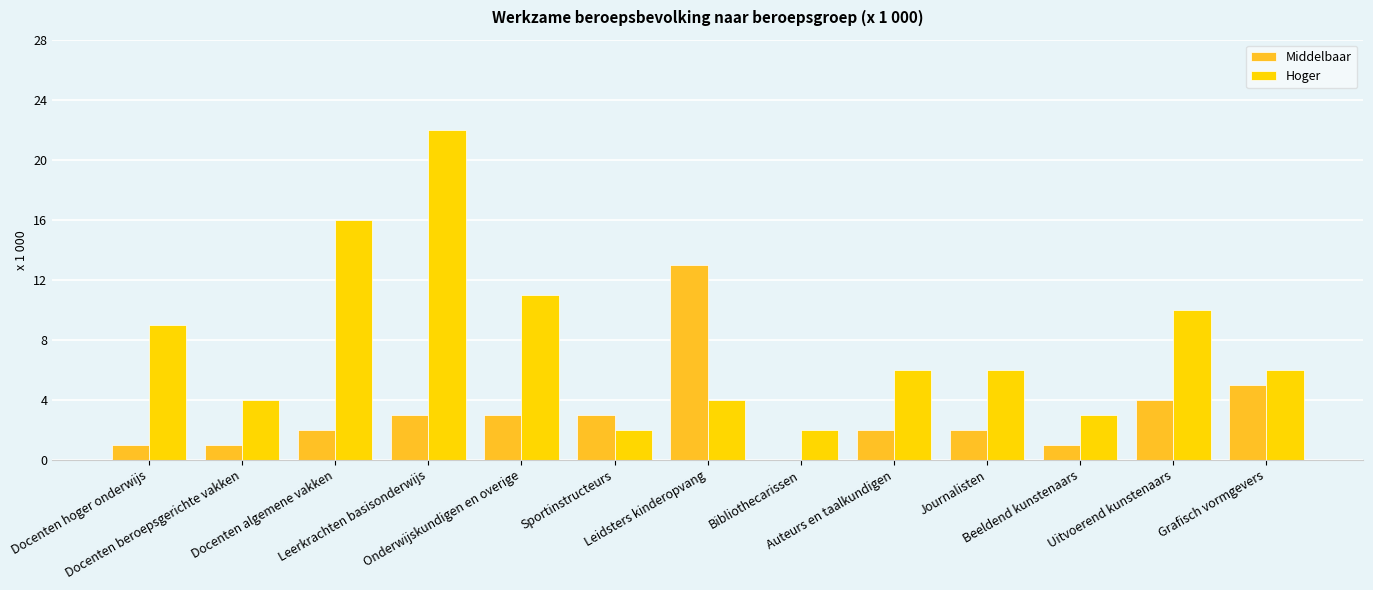

How many distinct data groups are displayed?

2